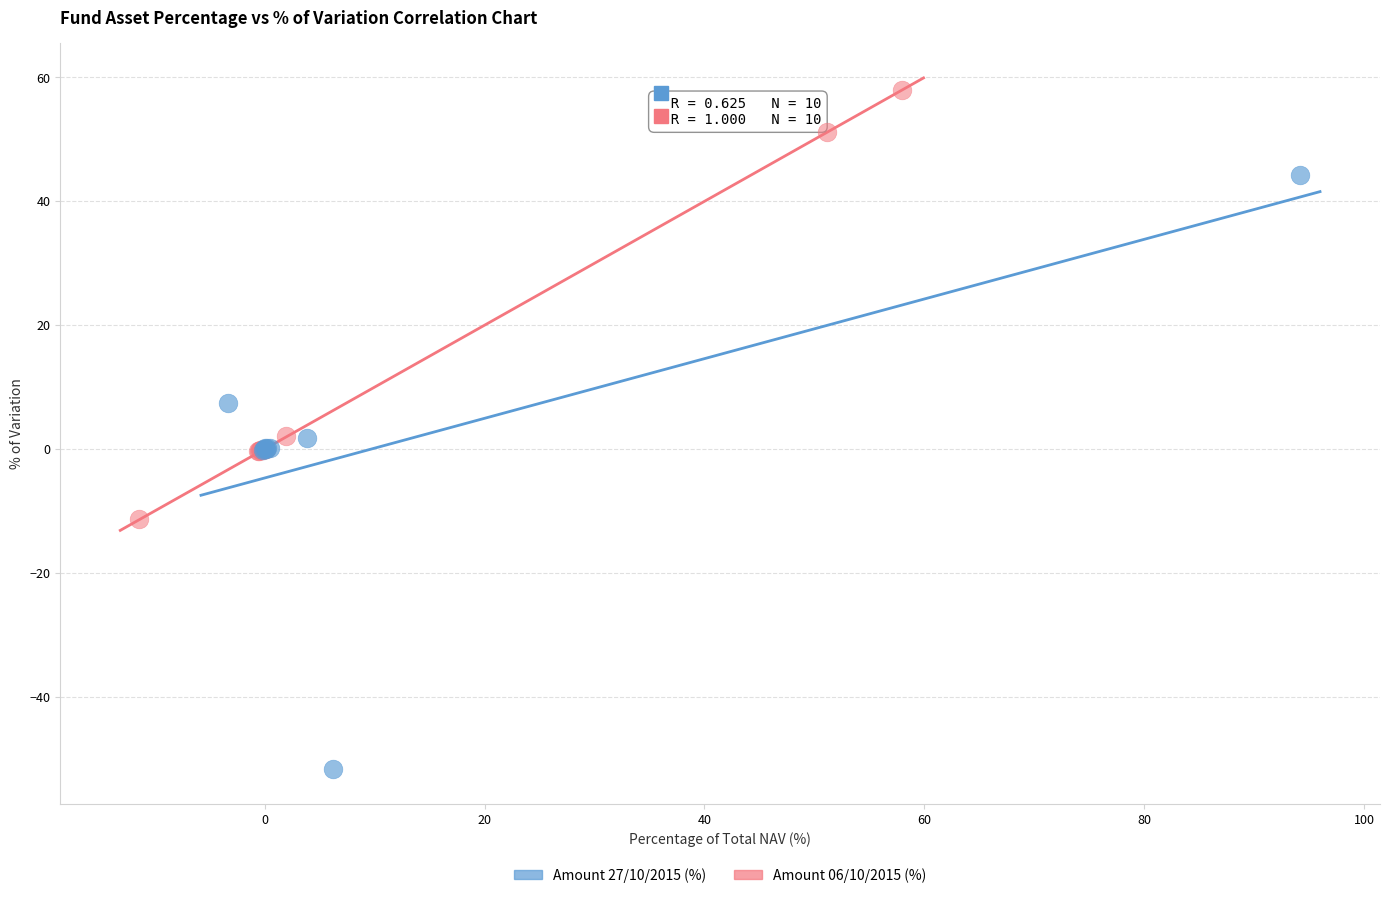

Which series has the largest Y range (max minus min)?

Amount 27/10/2015 (%)